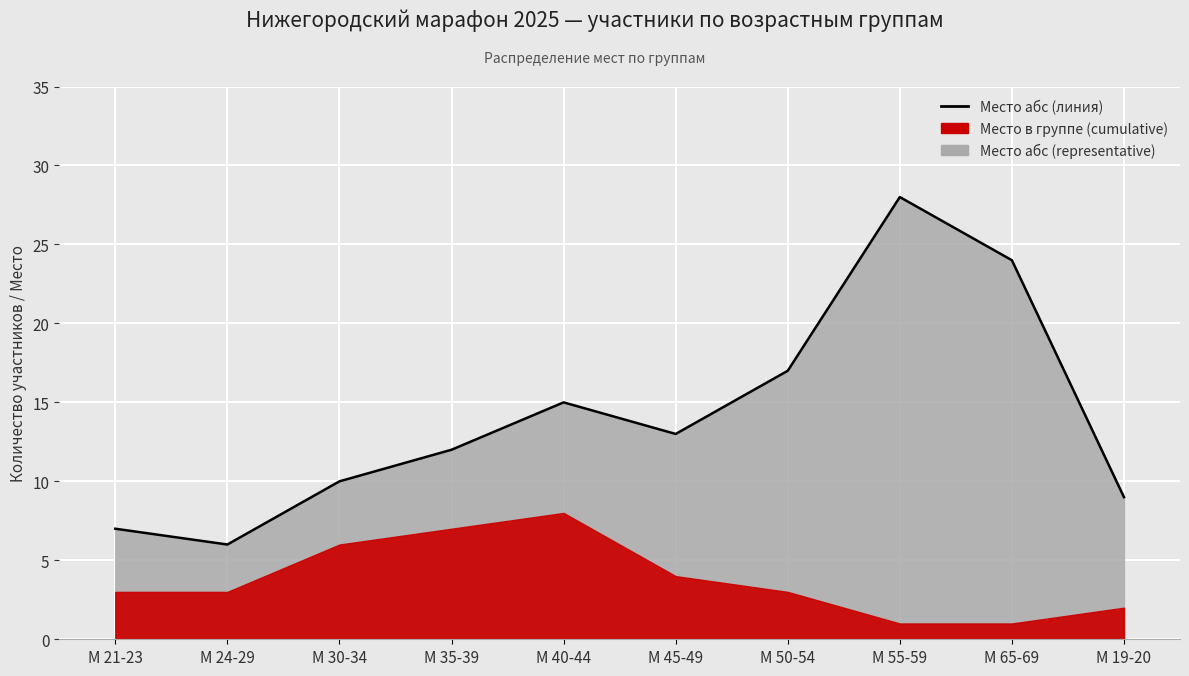

How many lines are shown in the chart?

1